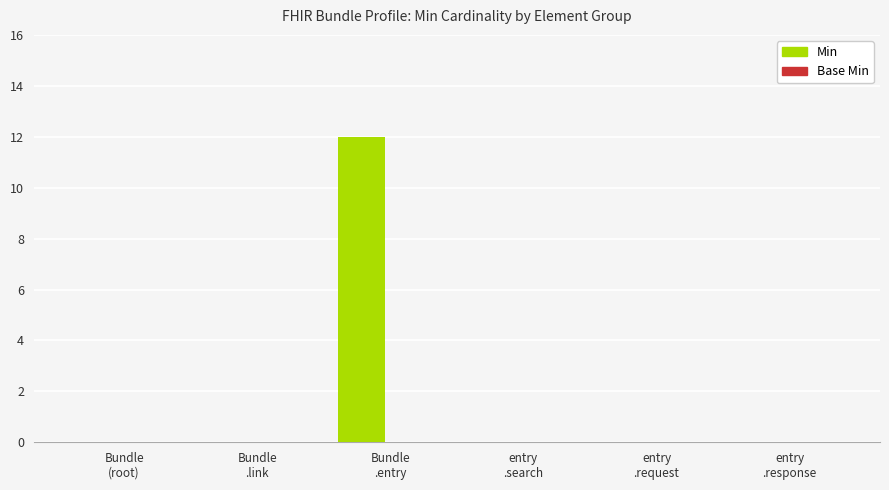

What is the greatest value displayed?

12